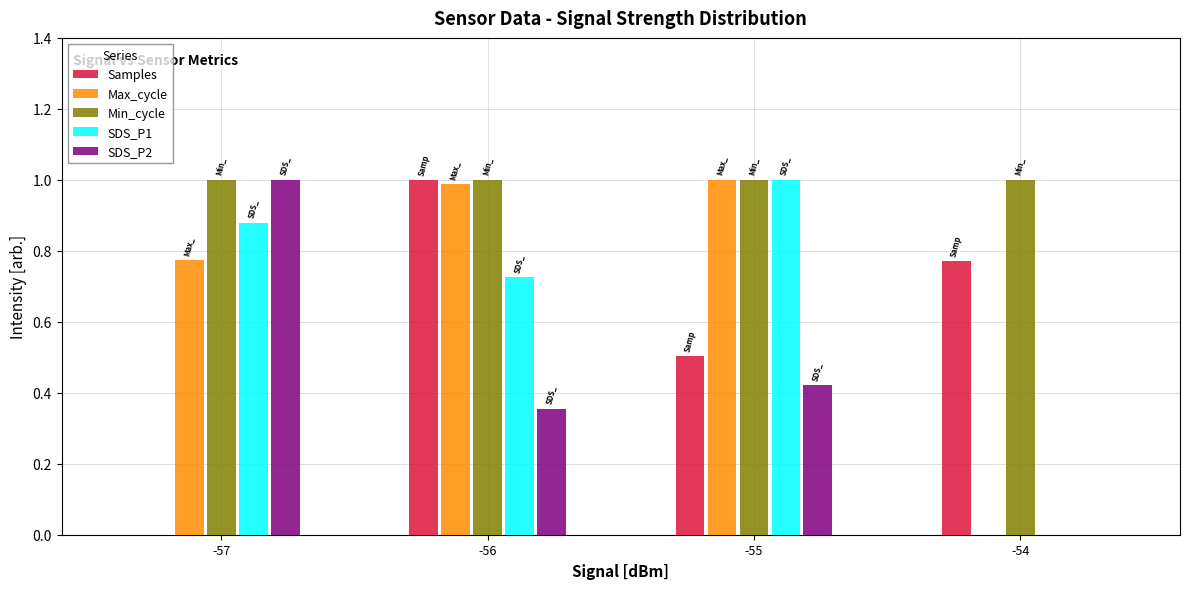

What is the sum of the Max_cycle values at -55 and -57?

1.8